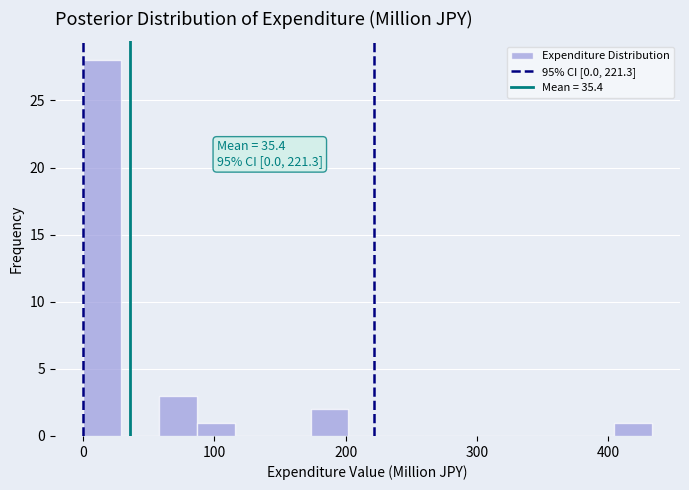

Read against the x-axis, roughly where is the centre of the tallest bar?

10